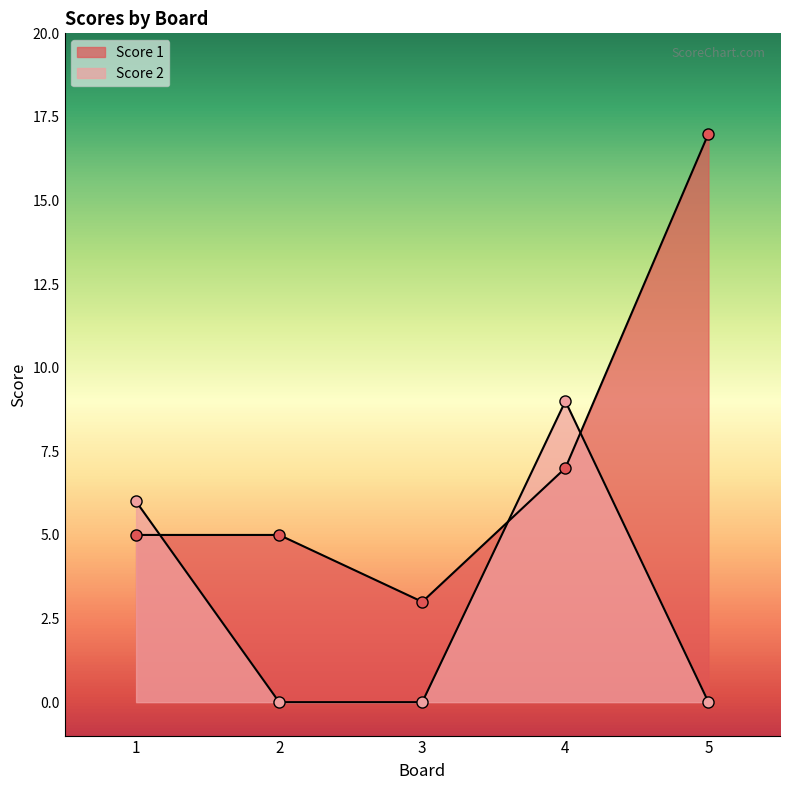

What is the value of the Score 1 point at the 1st from the left?

5